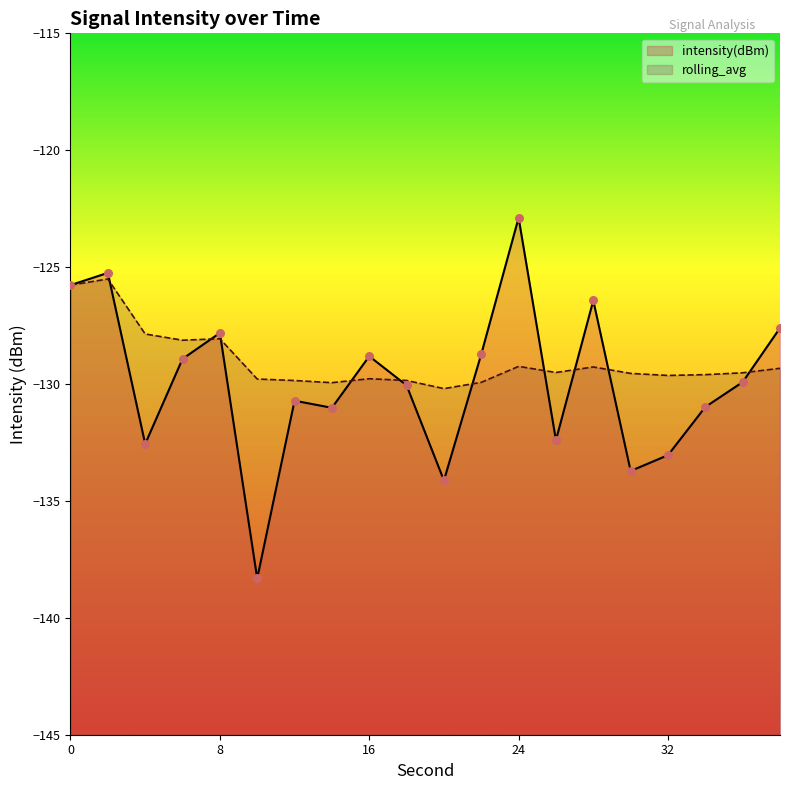

What is the total value across all series at 14?

-261.0